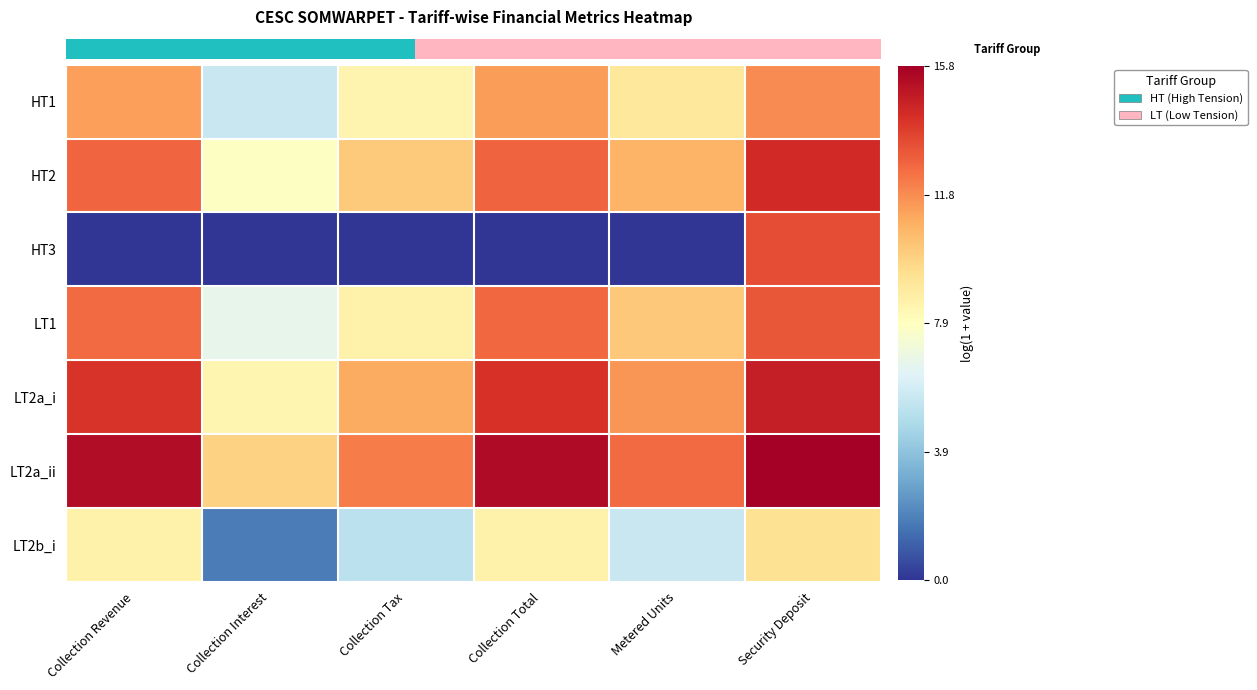

How many data points does each series have?

6